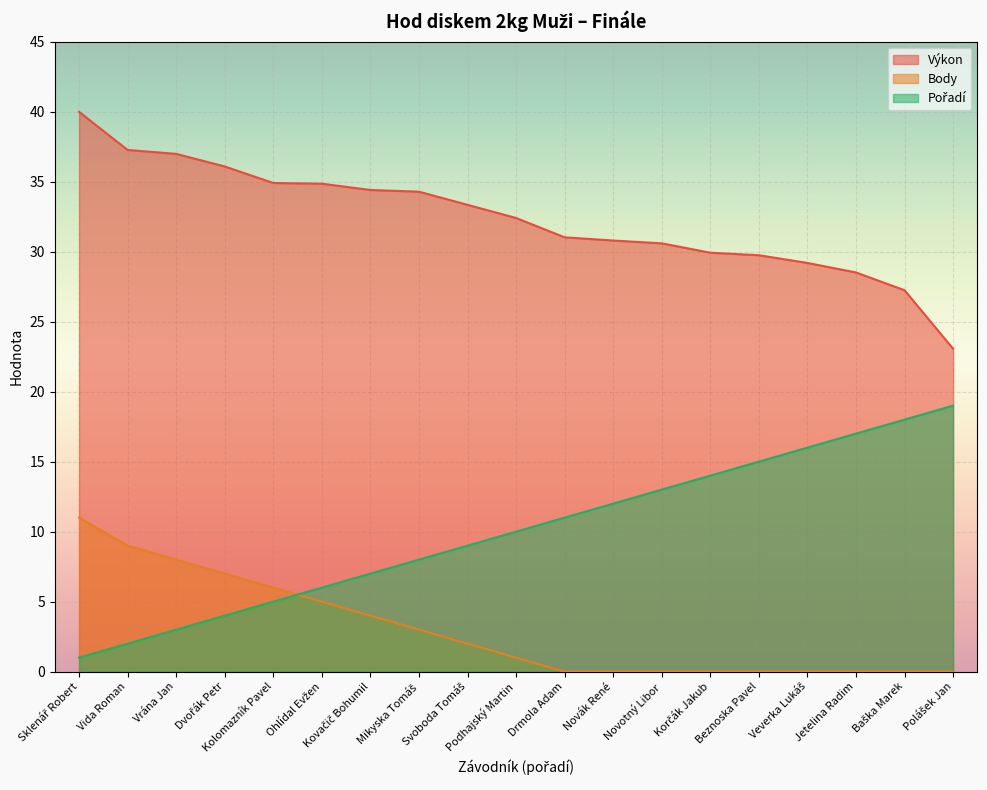

True or false: Výkon and Body cross at least once.

False